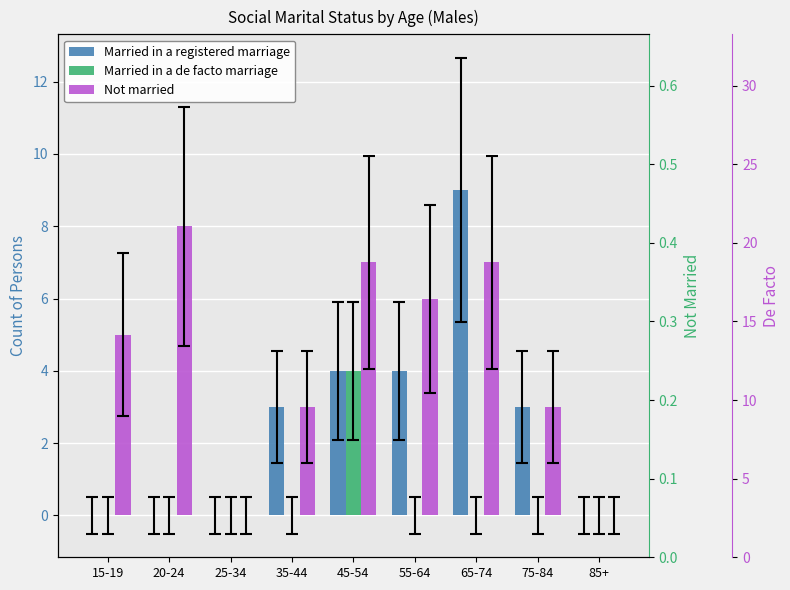

Which series has the largest total across all categories?

Not married